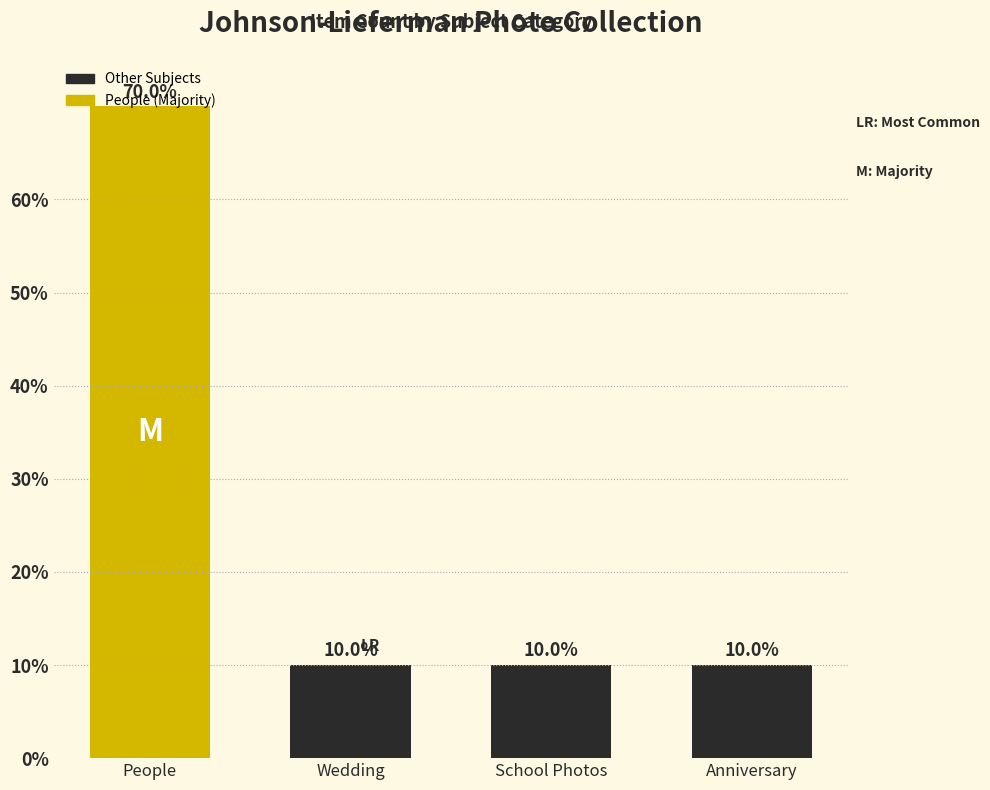

The chart shows a value of 10 at Wedding. True or false?

True